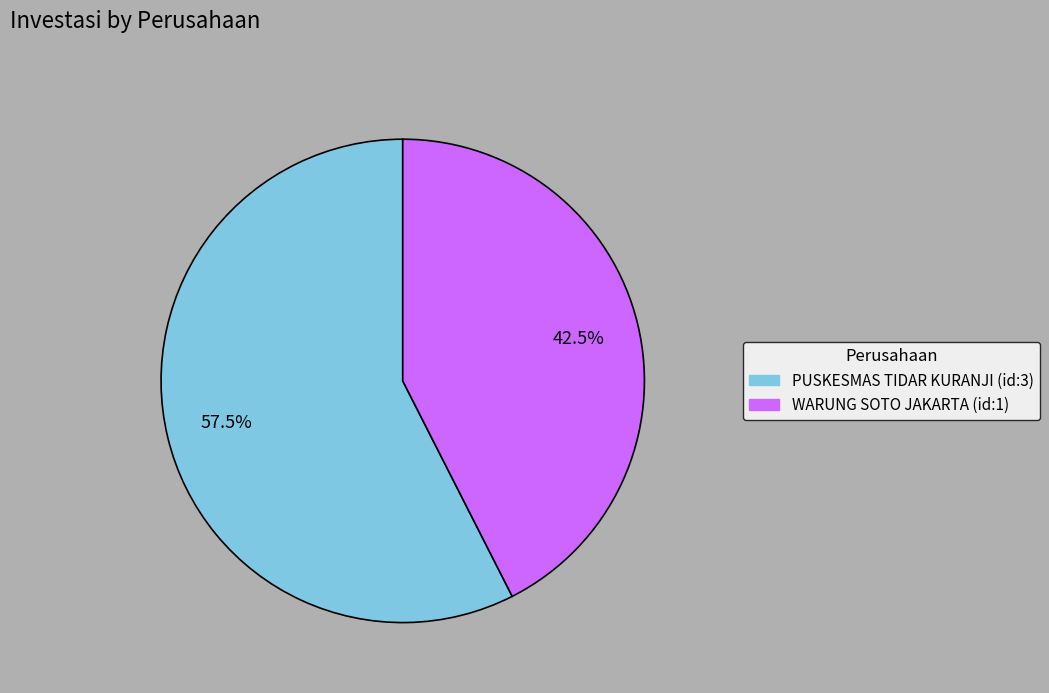

Count the number of slices in the pie.

2